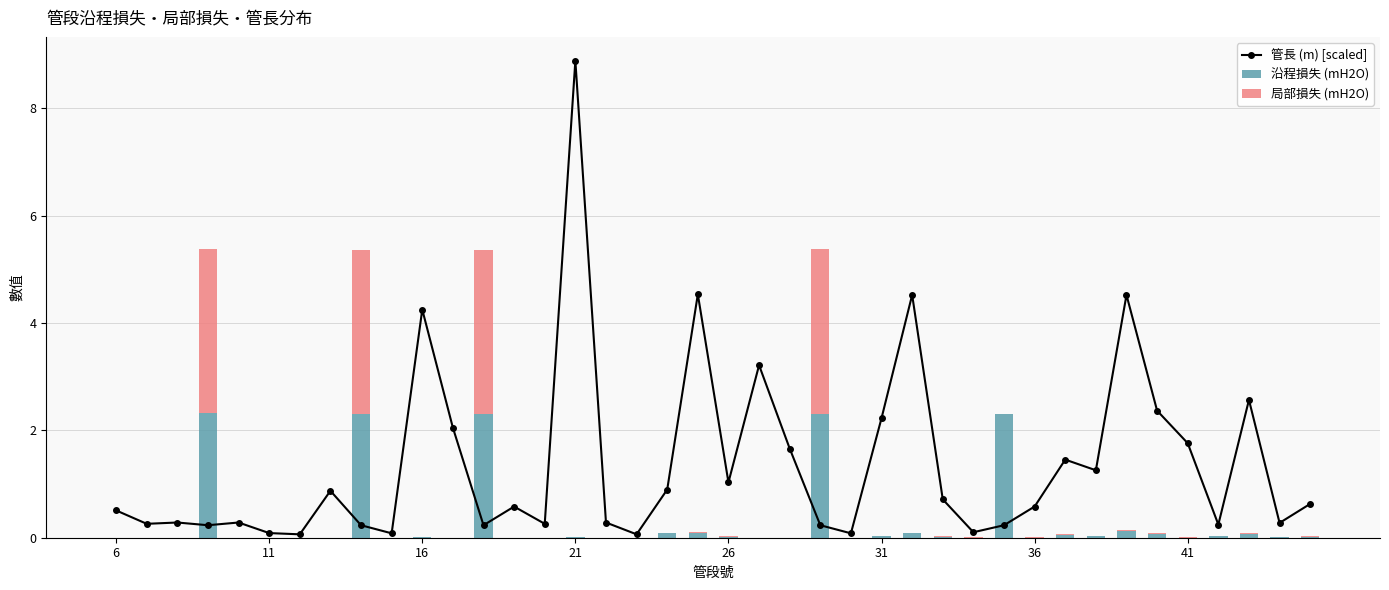

What is the highest value of the 沿程損失 (mH2O) series?

2.3